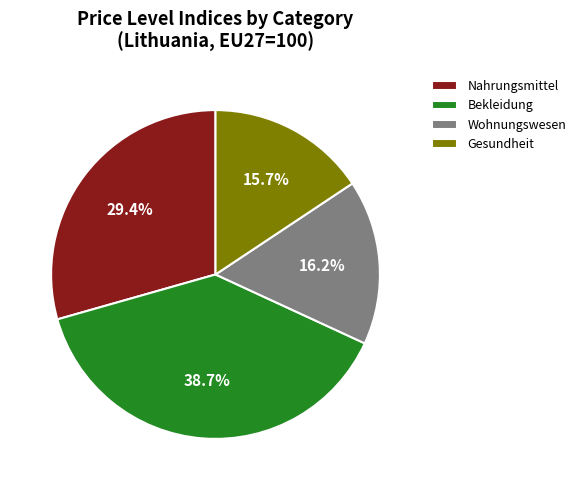

Does Nahrungsmittel account for over 50% of the chart?

No